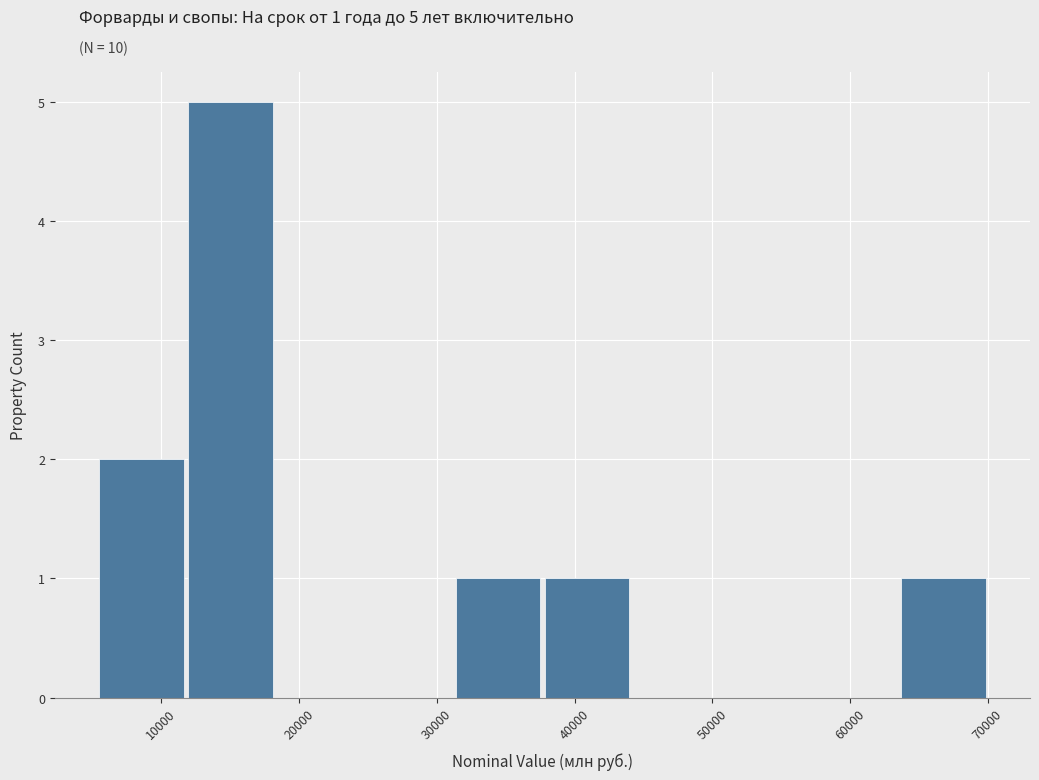

Which range on the x-axis has the tallest bar?

12000 to 18000